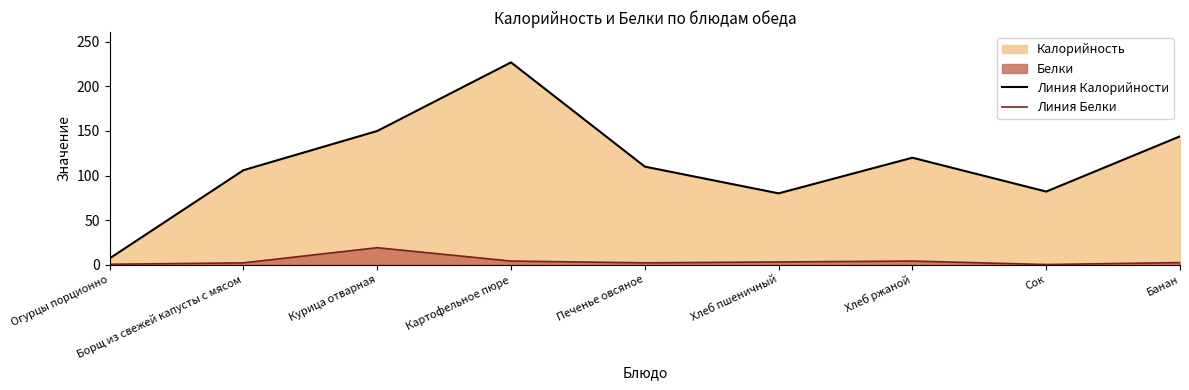

Does the chart display data point markers on the line(s)?

No